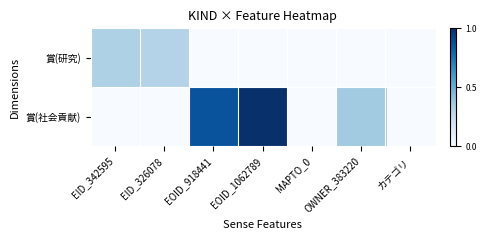

Reading right to left, transcribe all the data shown in this chart.

賞(研究): カテゴリ=0.0	OWNER_383220=0.0	MAPTO_0=0.0	EOID_1062789=0.0	EOID_918441=0.0	EID_326078=0.3	EID_342595=0.3
賞(社会貢献): カテゴリ=0.0	OWNER_383220=0.4	MAPTO_0=0.0	EOID_1062789=1.0	EOID_918441=0.9	EID_326078=0.0	EID_342595=0.0